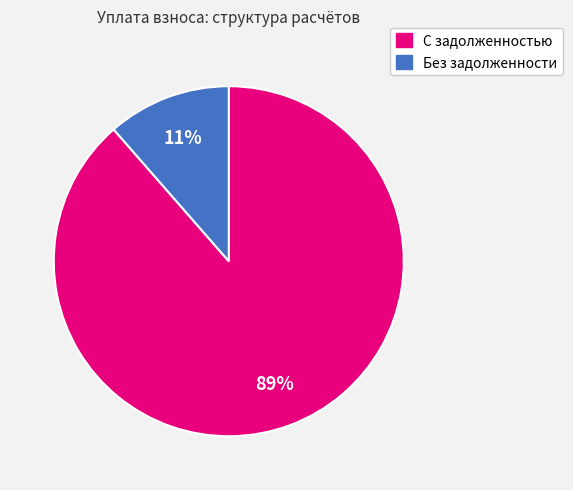

Is there any slice that represents more than half of the pie?

Yes